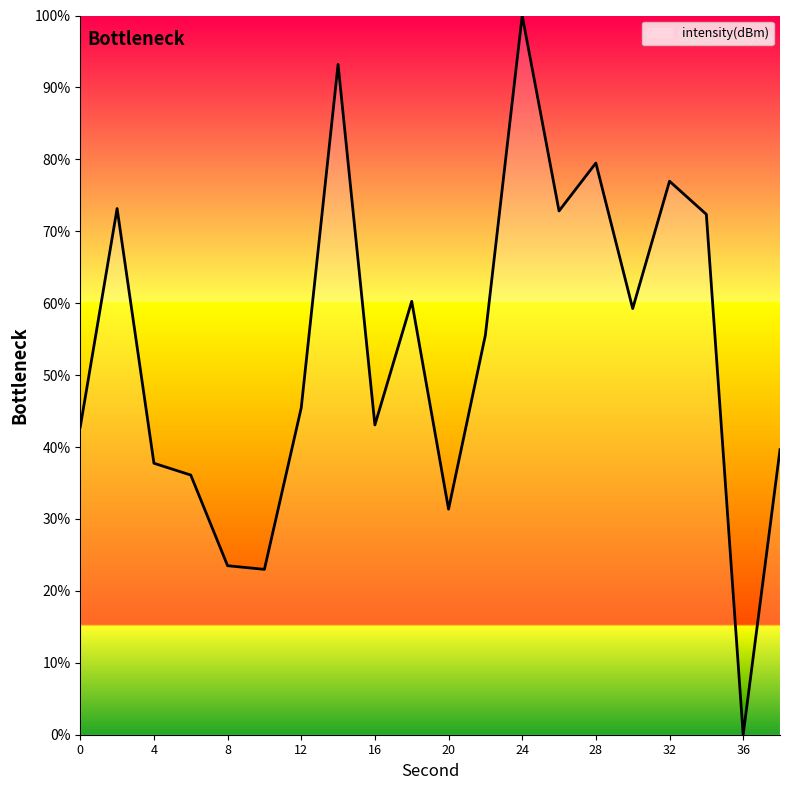

What is the maximum value shown in the chart?

100.0